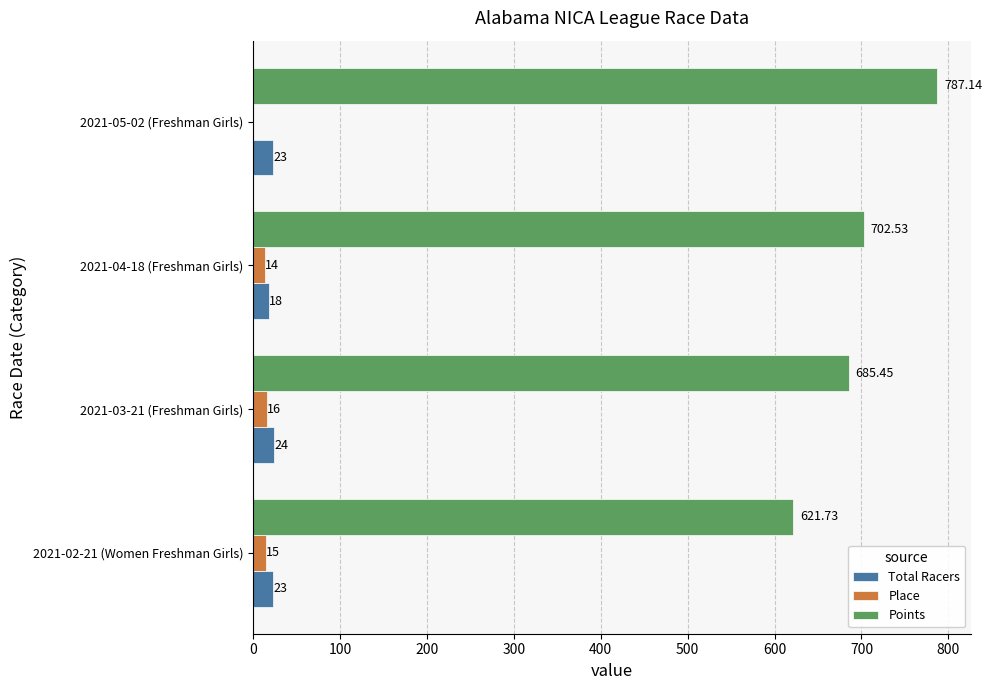

Is the value of Place at 2021-02-21 (Women Freshman Girls) greater than the value of Points at 2021-02-21 (Women Freshman Girls)?

No